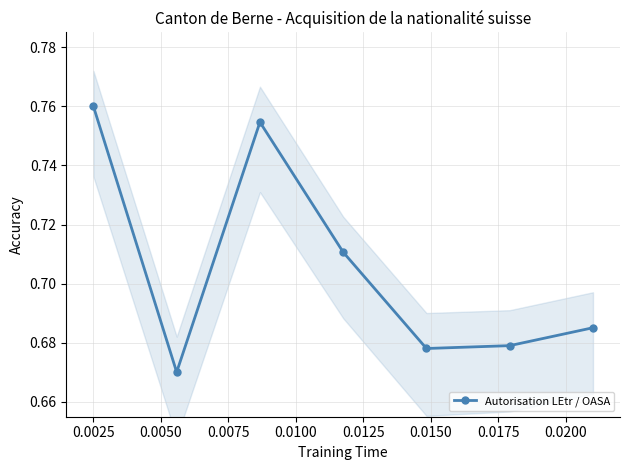

How many interior local valleys (lower than both neighbors) does the data have?

2